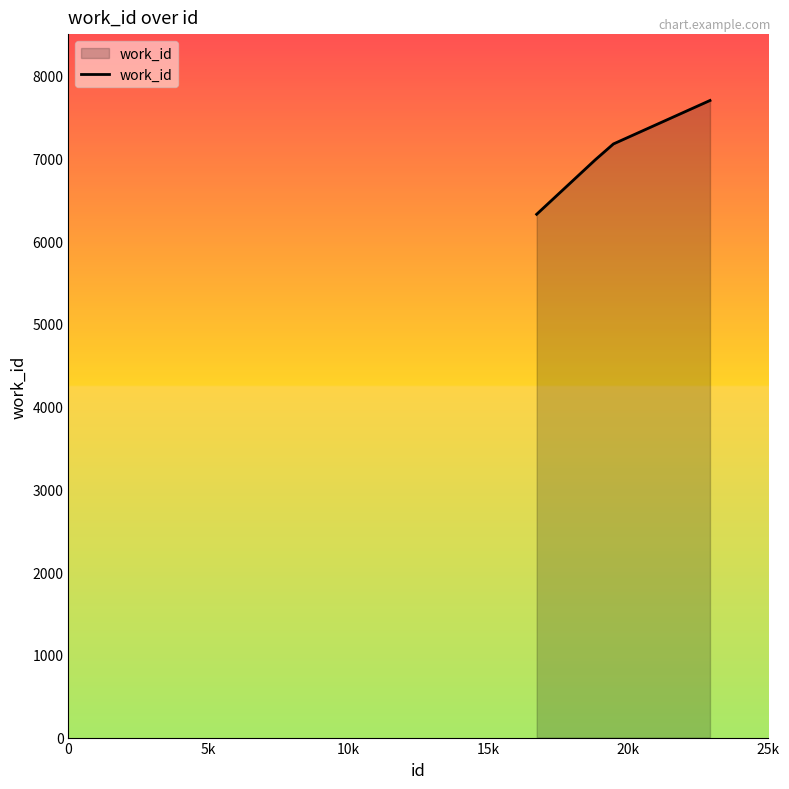

What is the difference between the maximum and minimum values?

1375